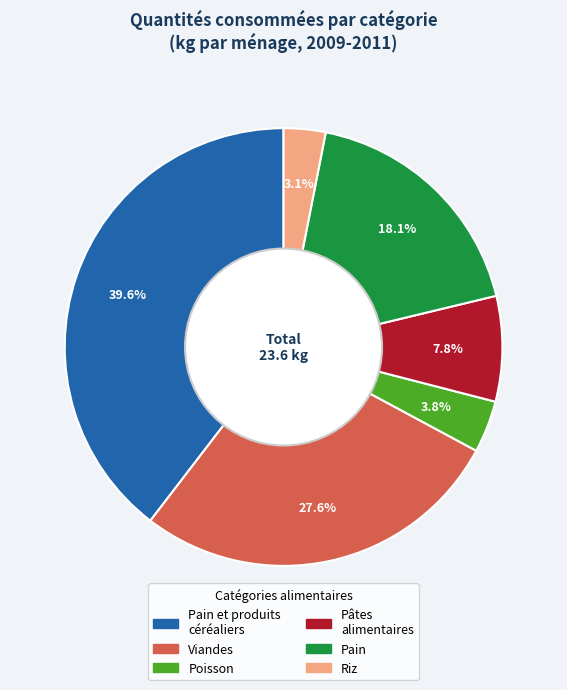

How many slices are in this pie chart?

6